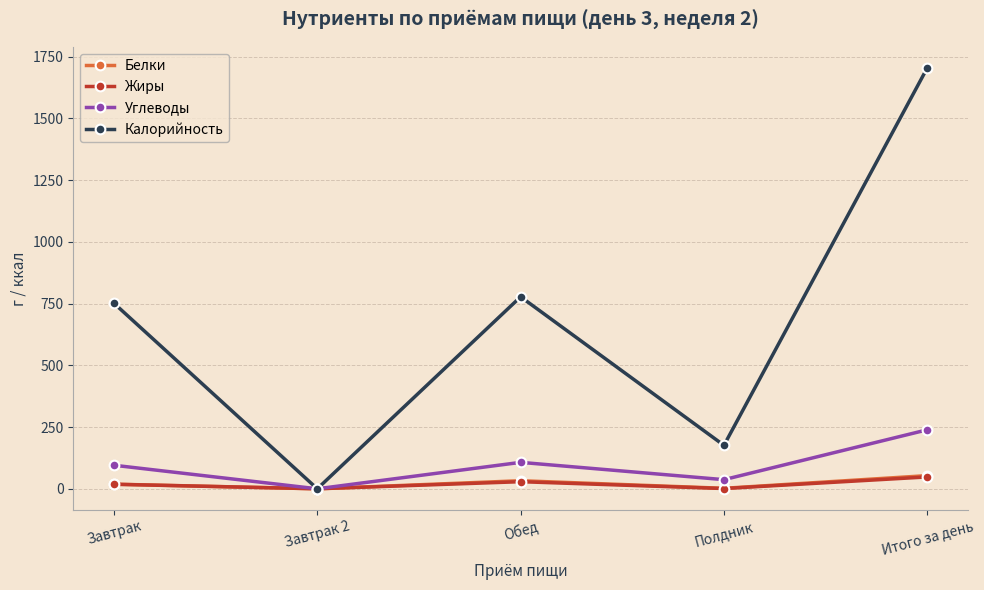

What is the value of the Углеводы point at the 1st from the left?

95.4